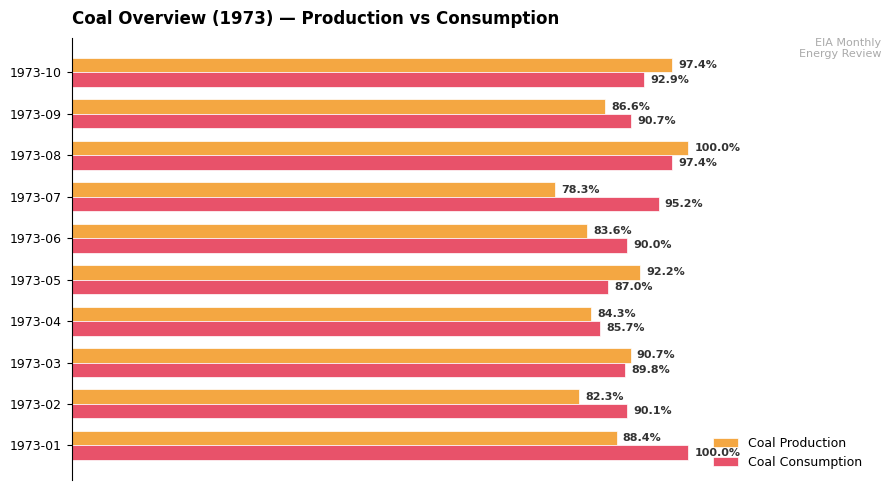

Between 1973-04 and 1973-10, which series saw the biggest shift?

Coal Production